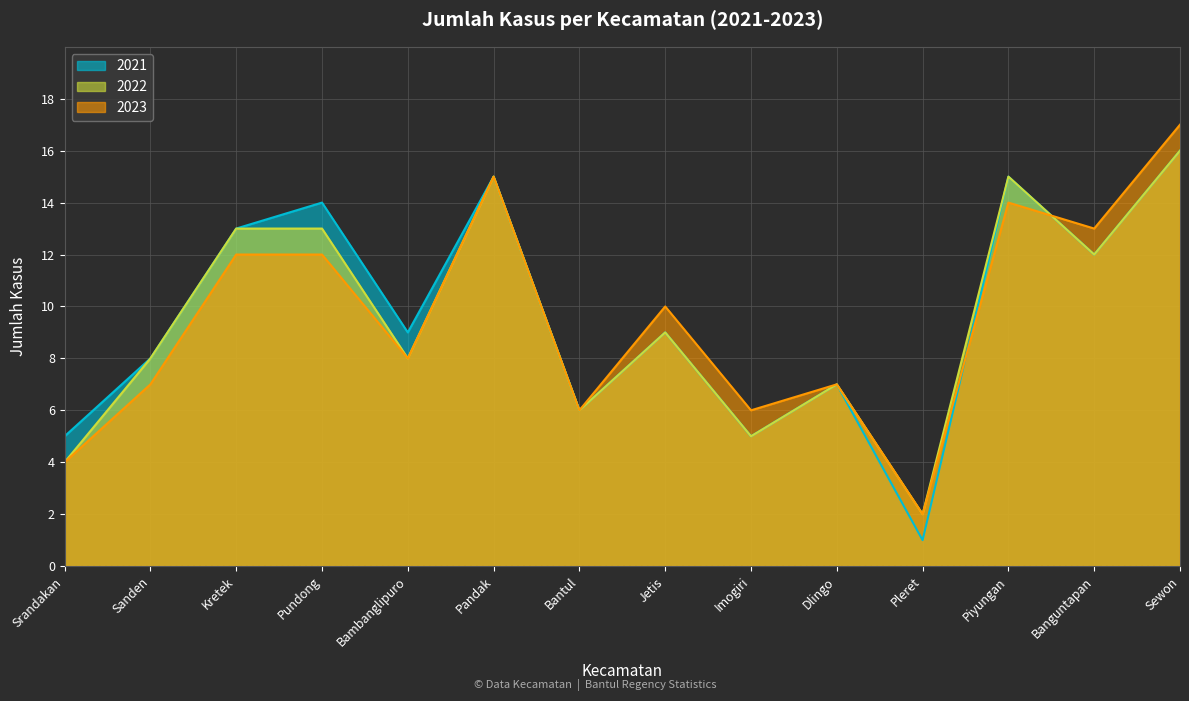

How many lines are shown in the chart?

3